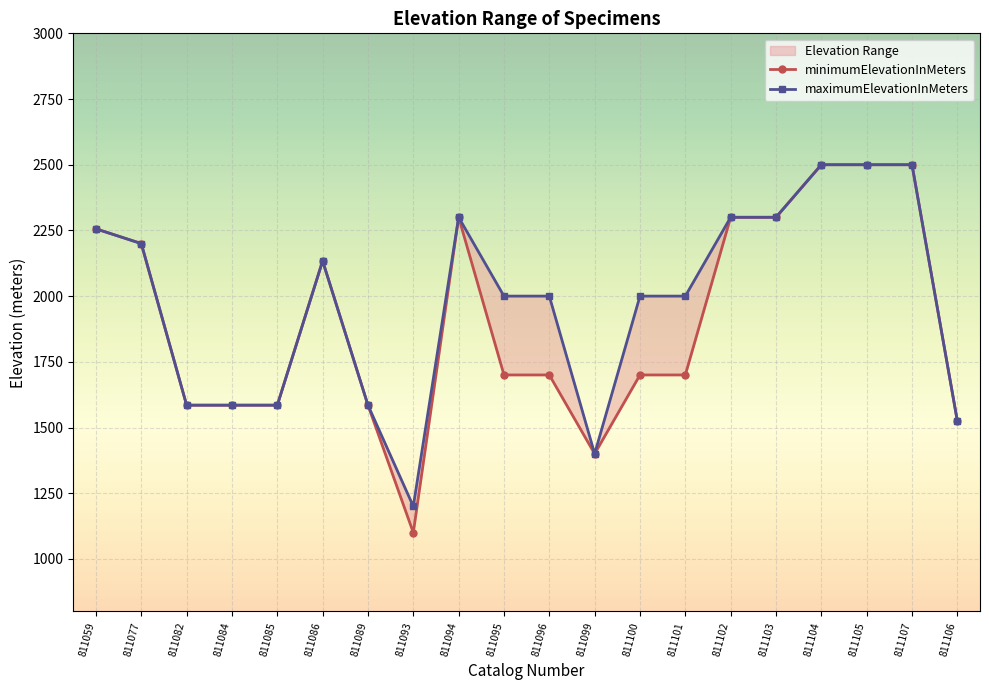

How many interior local valleys does the maximumElevationInMeters series have?

2